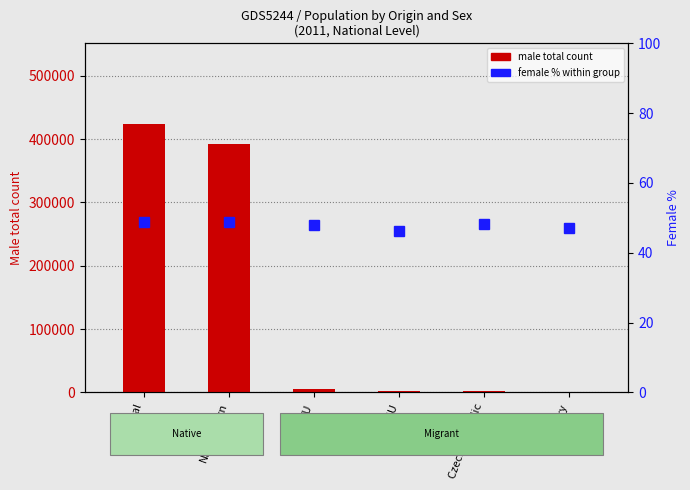

Rank the series by their average value, from highest to lowest.

Male total count, Female % within group